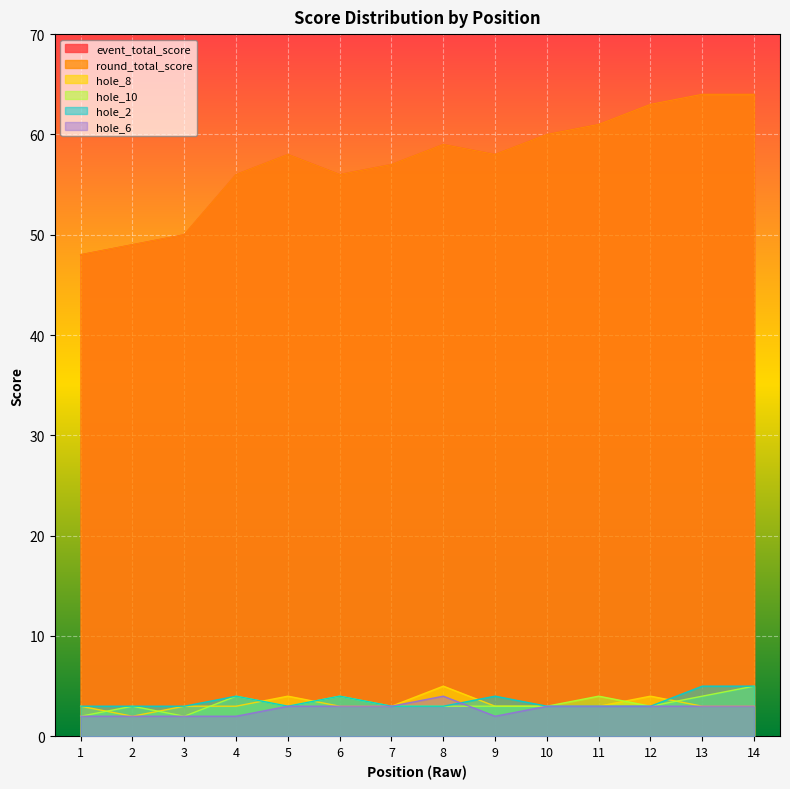

Which series has the largest total across all categories?

event_total_score